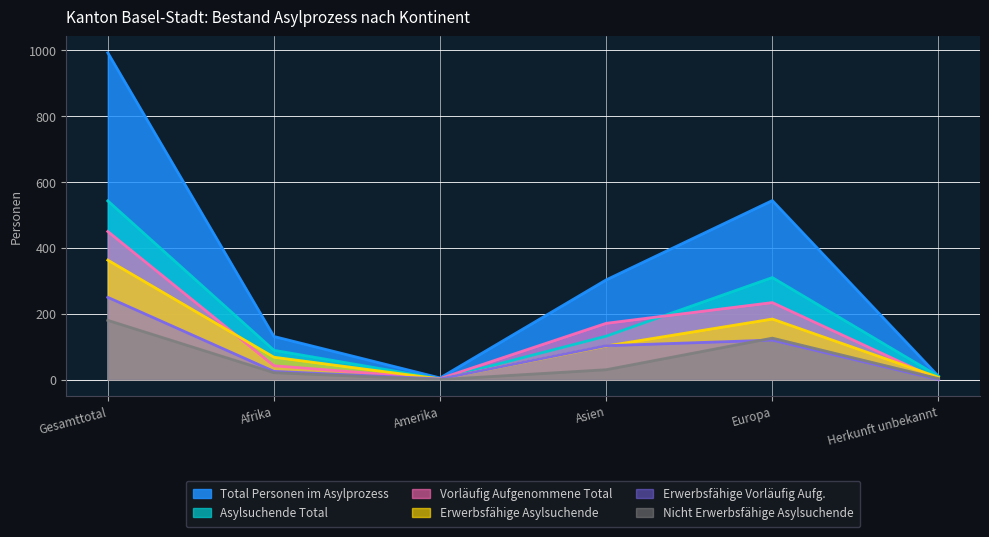

The value of Vorläufig Aufgenommene Total at Gesamttotal is 695. True or false?

False